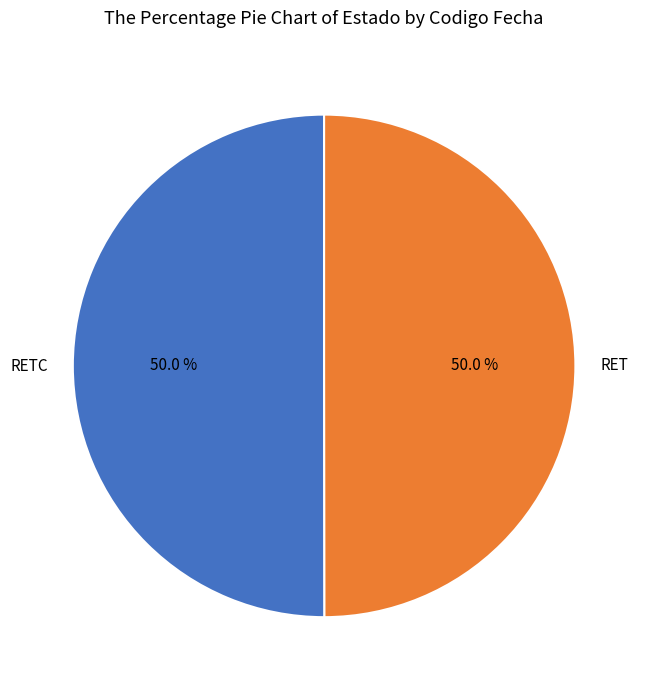

What is the ratio of the value at RETC to the value at RET?

1.0